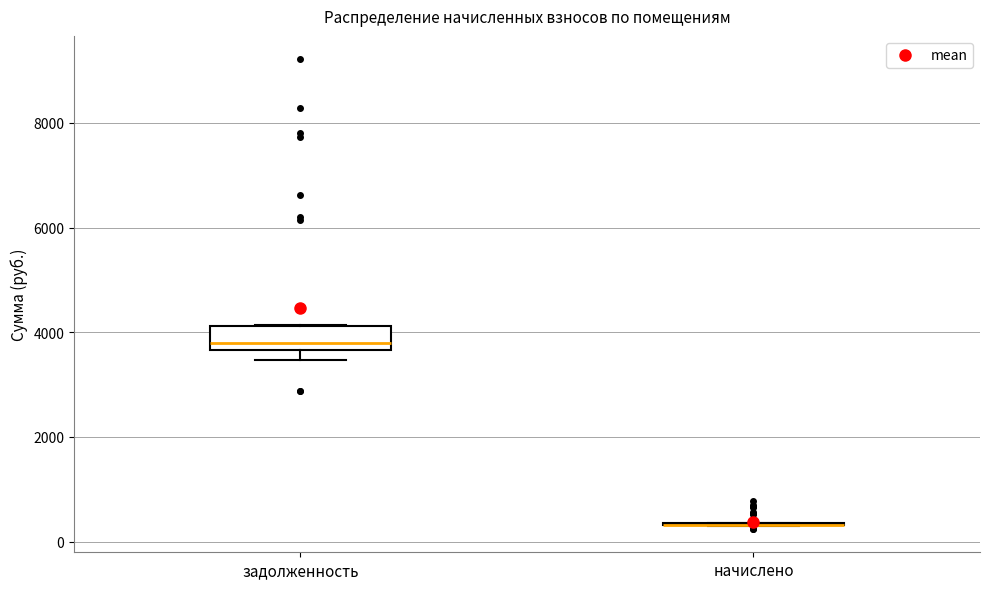

Reading left to right, transcribe this box plot: for each box, give where its median line is, the range the box spans, and where its two whiskers end, as read against the y-axis. The values are not printed on the chart, so give them approximately, as read against the axis.

задолженность: median 3800, box 3600 to 4200, whiskers 3400 to 4200
начислено: box collapsed to a line at 400, whiskers 200 to 400